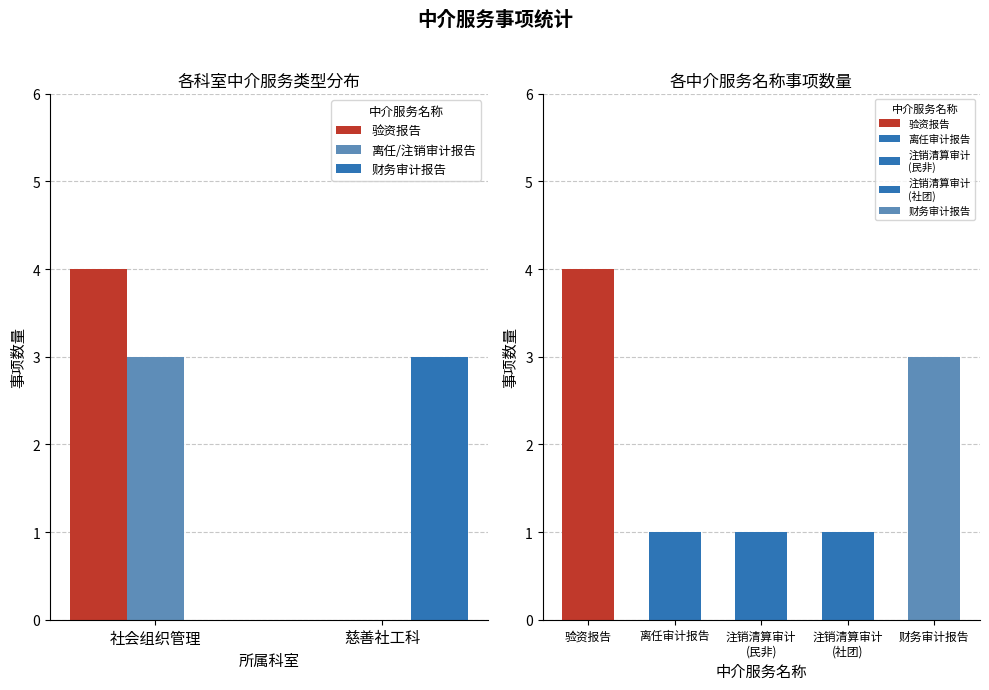

Reading left to right, transcribe all the data shown in this chart.

验资报告: 社会组织管理=4	慈善社工科=0
离任/注销审计报告: 社会组织管理=3	慈善社工科=0
财务审计报告: 社会组织管理=0	慈善社工科=3